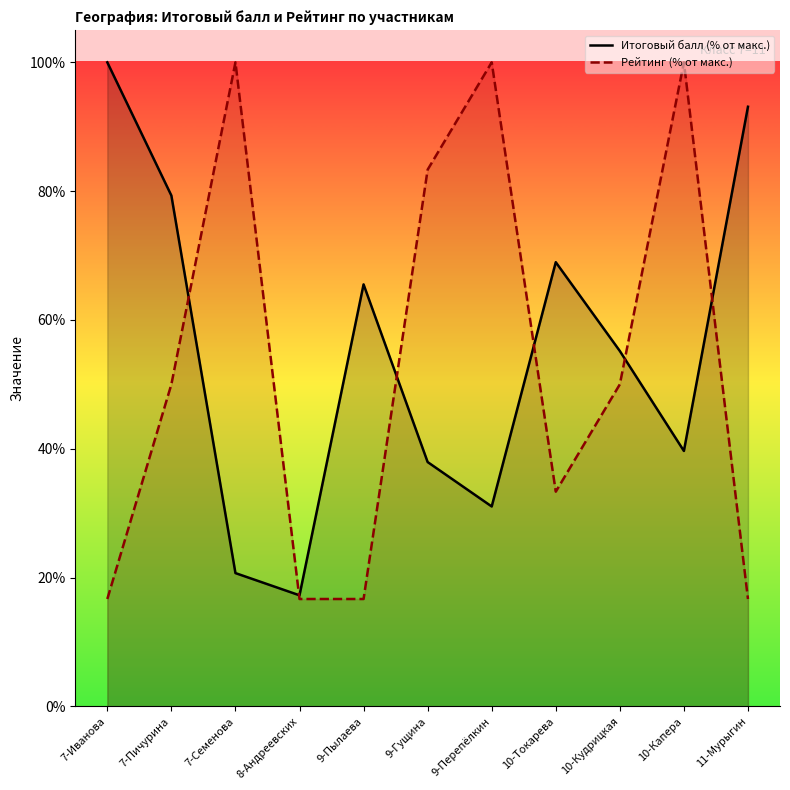

Where is the first local maximum for Рейтинг (% от макс.)?

7-Семенова